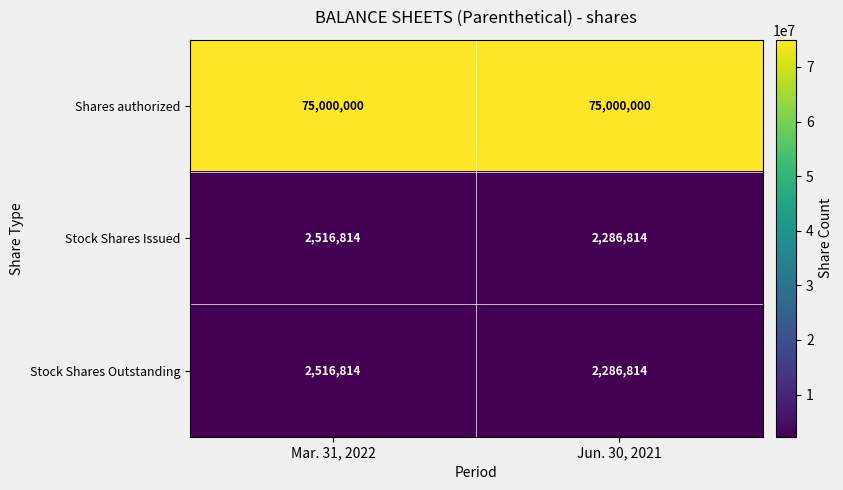

The value of Shares authorized at Jun. 30, 2021 is 75000000. True or false?

True